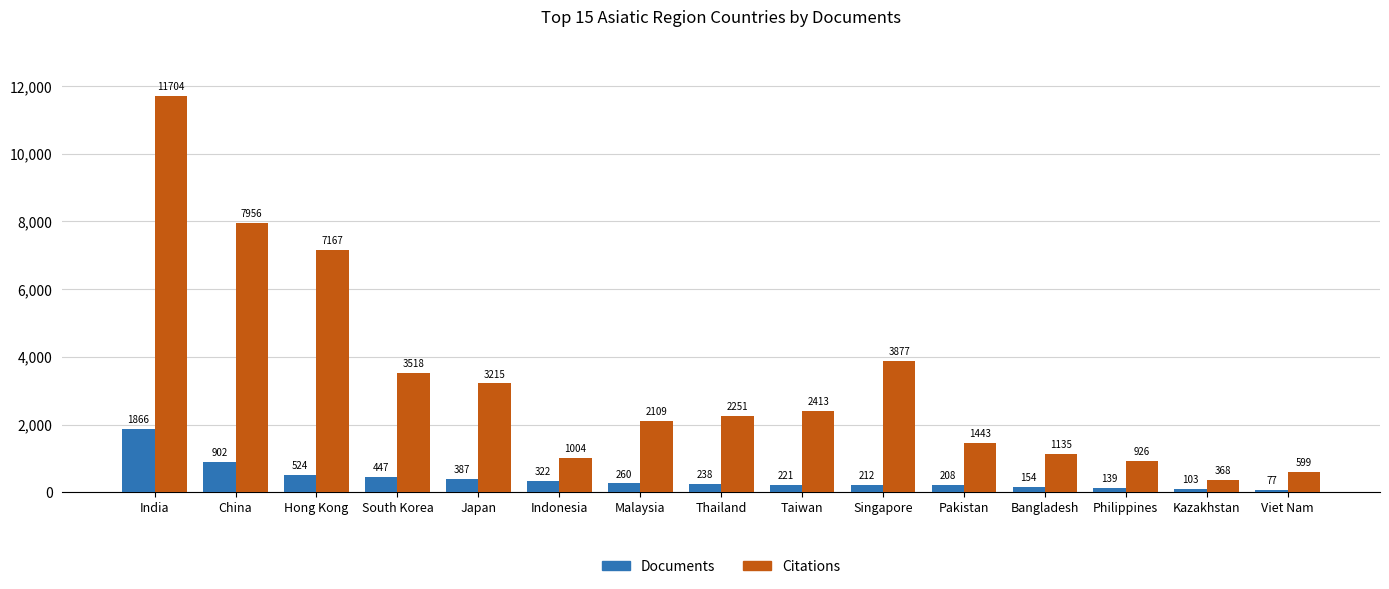

Which series has the widest spread of values?

Citations